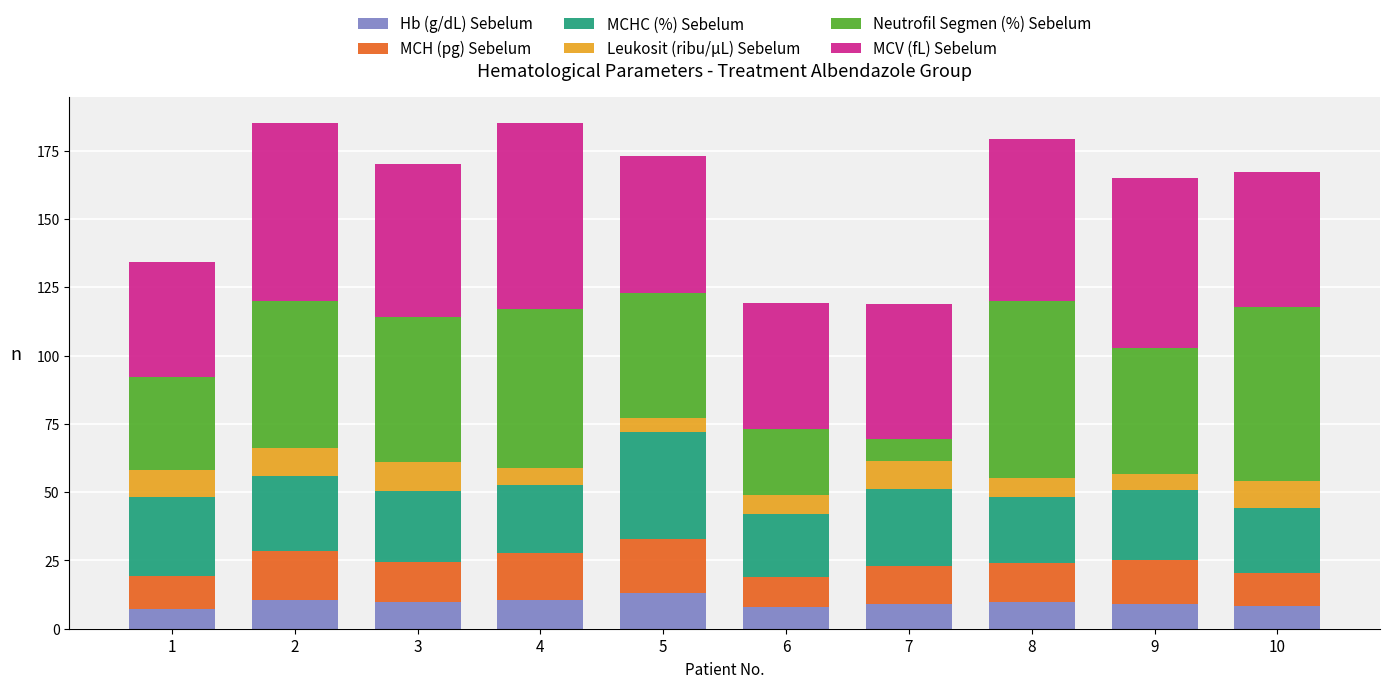

What is the total value across all series at 6?

119.4